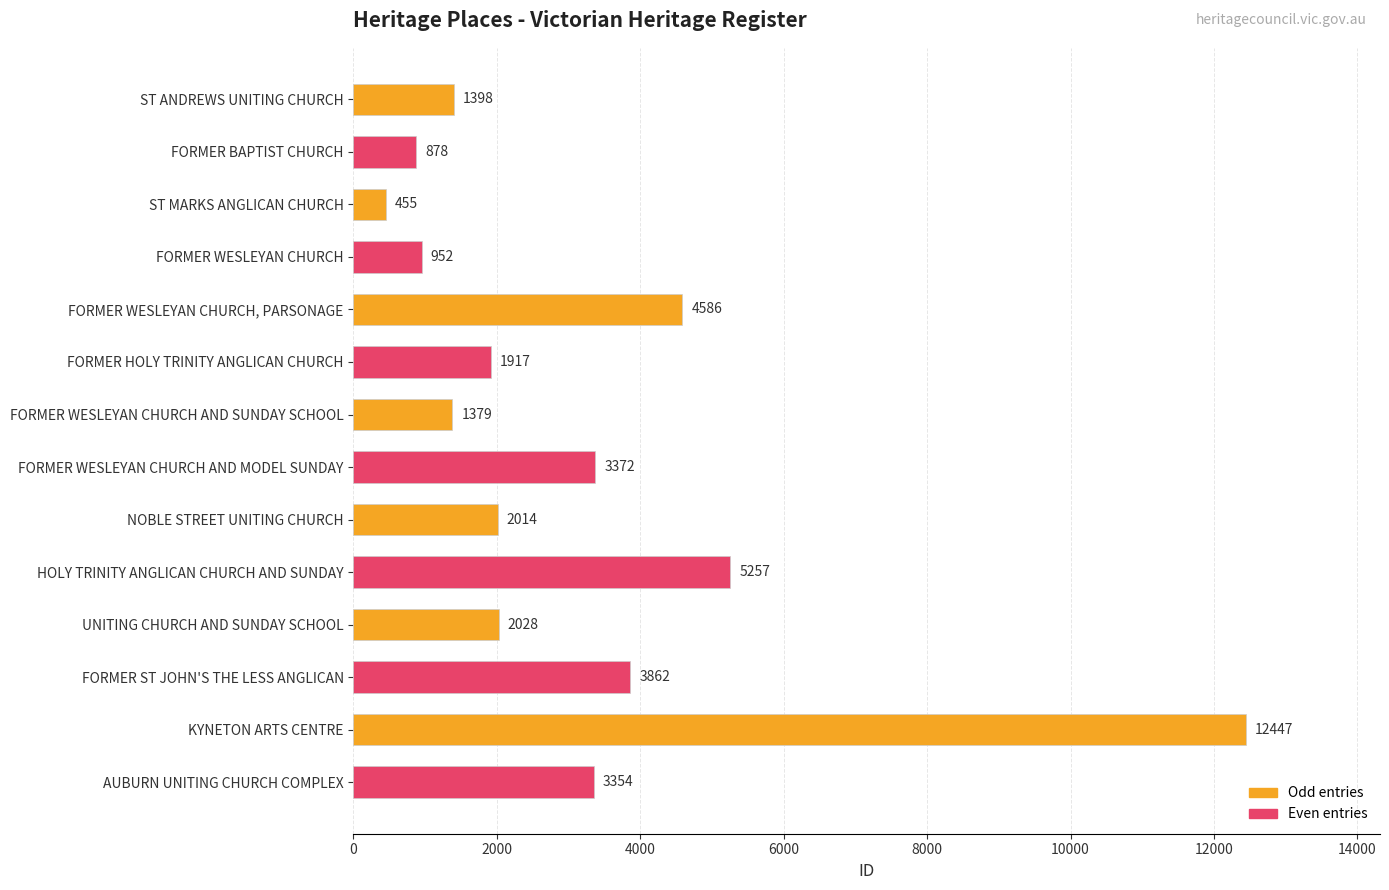

Which has a higher value, UNITING CHURCH AND SUNDAY SCHOOL or HOLY TRINITY ANGLICAN CHURCH AND SUNDAY?

HOLY TRINITY ANGLICAN CHURCH AND SUNDAY